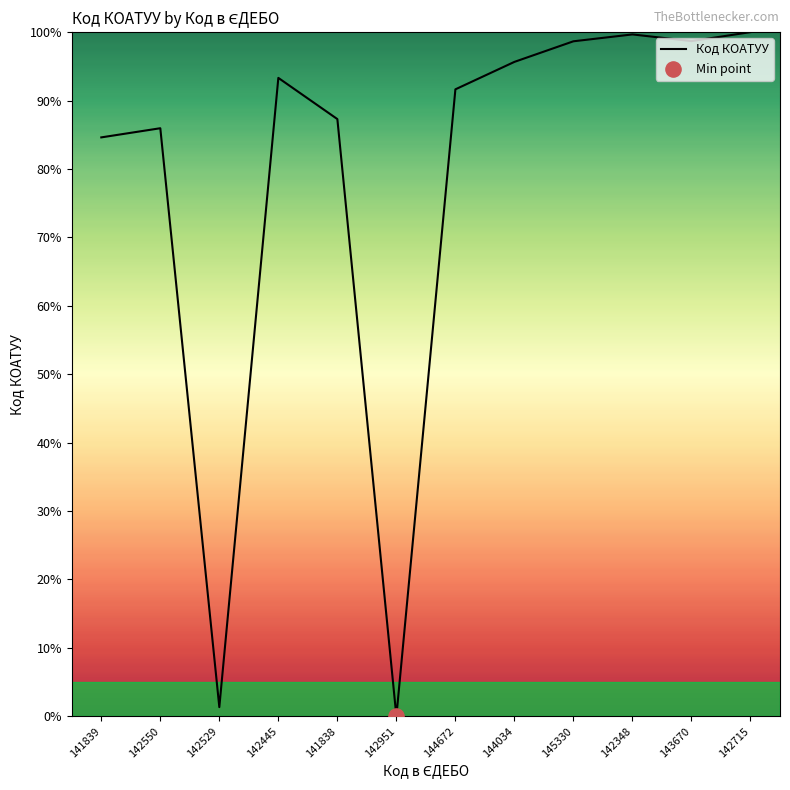

Which has a higher value, 144034 or 142550?

144034